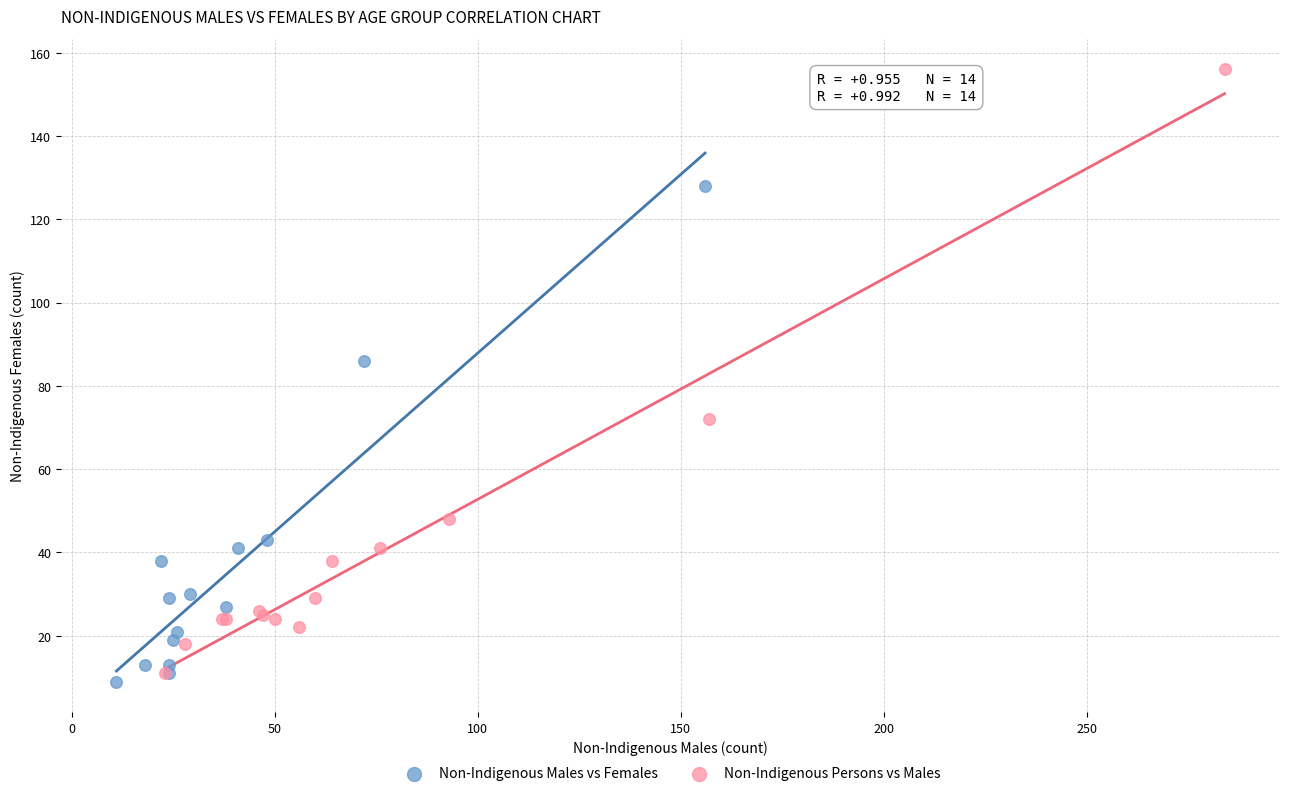

Which series has the largest Y range (max minus min)?

Non-Indigenous Persons vs Males